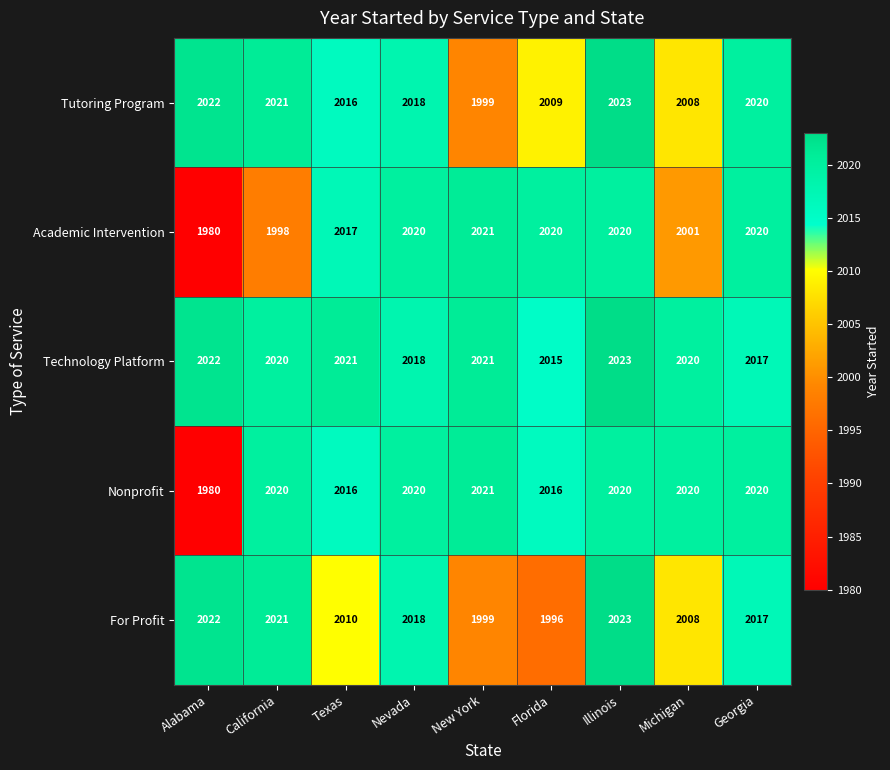

The value of Academic Intervention at Georgia is 2020. True or false?

True